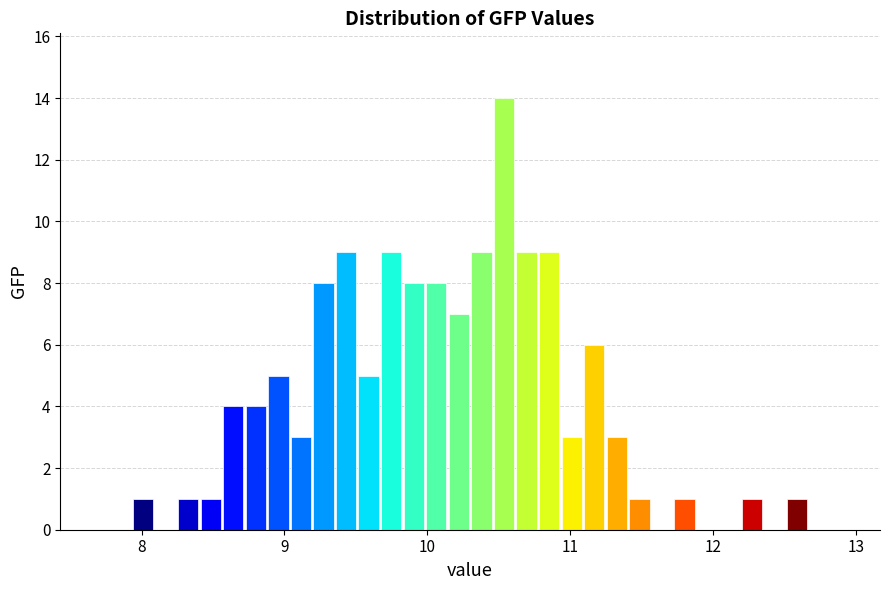

Around what value on the x-axis is the tallest bar? Give the approximate position of its centre, as read against the axis.

10.5